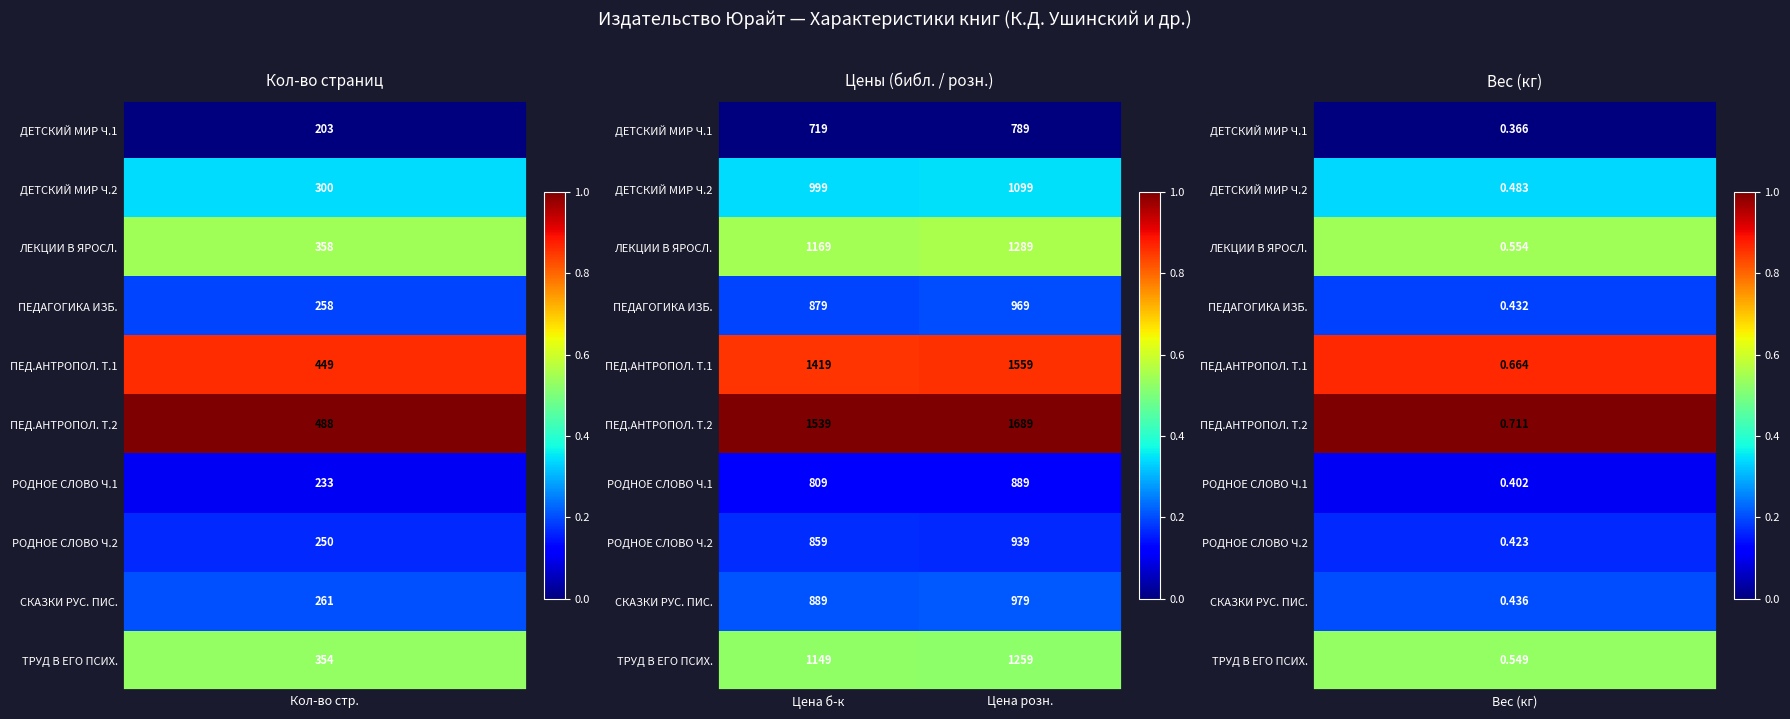

Which series changed the most between Цена б-к and Цена розн.?

ПЕД.АНТРОПОЛ. Т.2